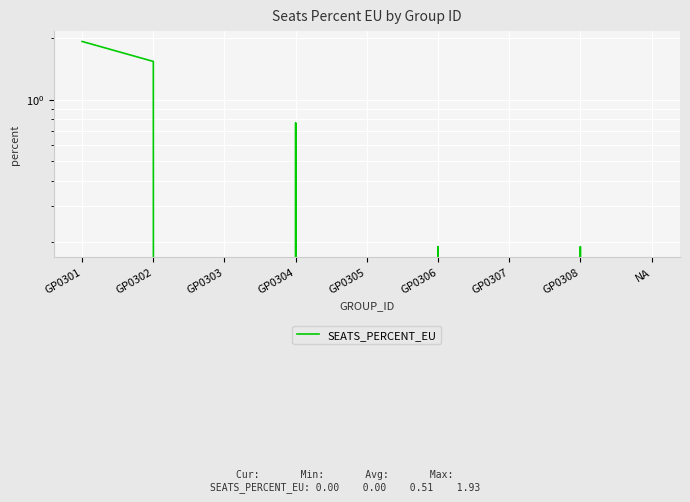

Count the number of data series in this chart.

1